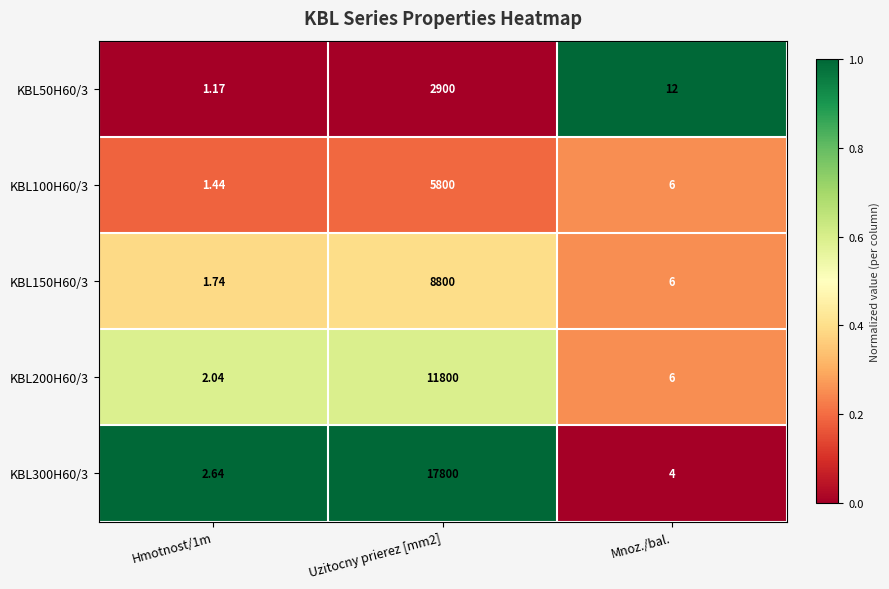

Is the value of KBL150H60/3 at Uzitocny prierez [mm2] greater than the value of KBL50H60/3 at Mnoz./bal.?

Yes